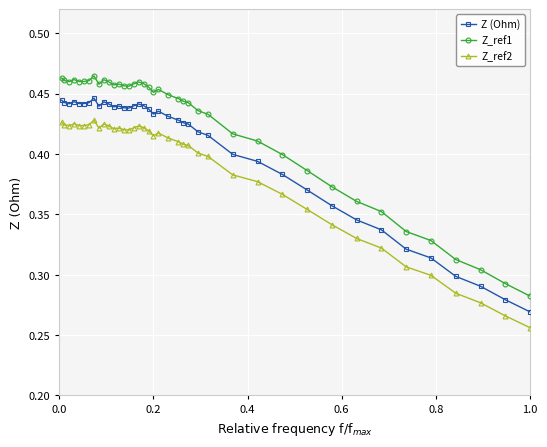

What are all the series names shown in the legend?

Z (Ohm), Z_ref1, Z_ref2